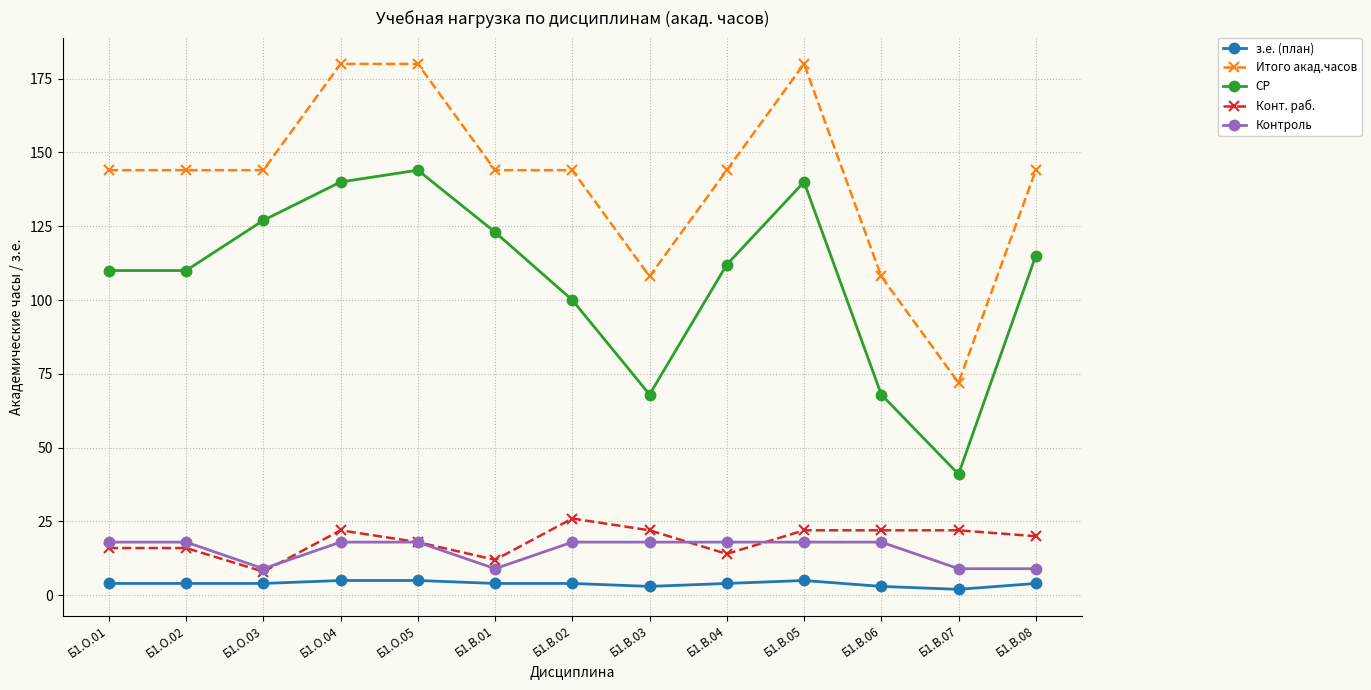

What position from the left is Б1.В.04?

9